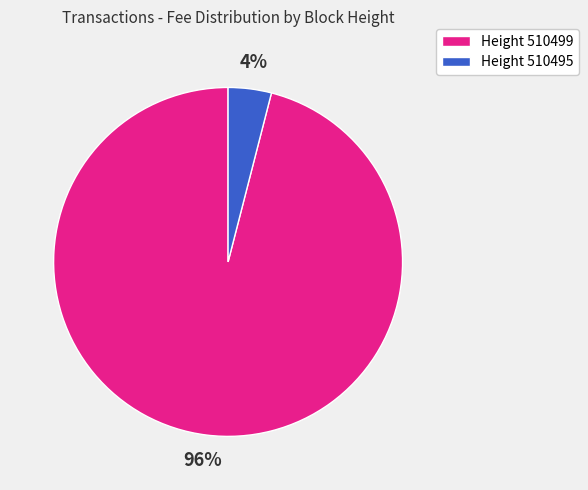

What is the majority slice?

Height 510499